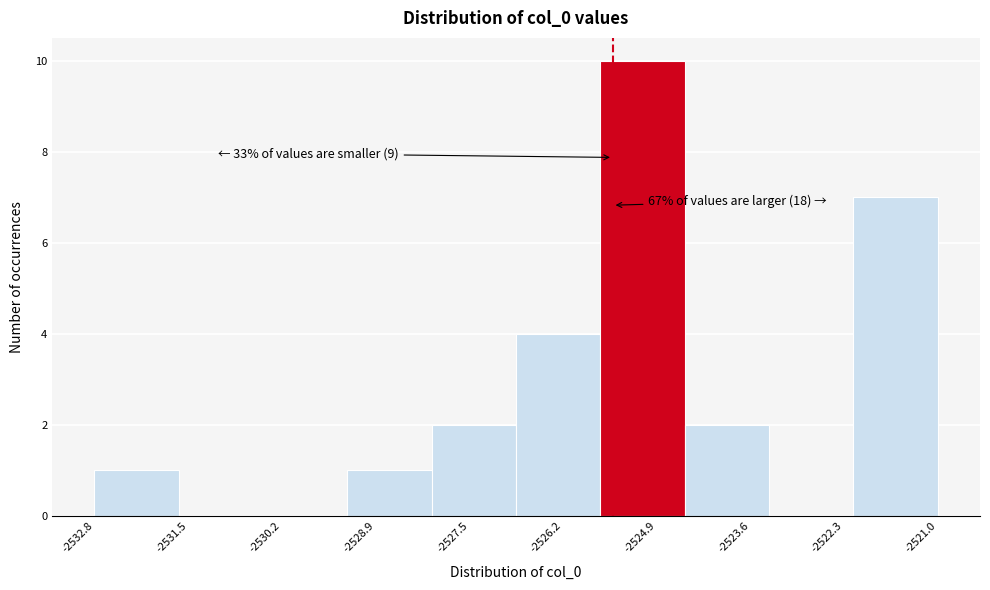

Over which range of the x-axis is the bar tallest?

-2525.8 to -2524.6